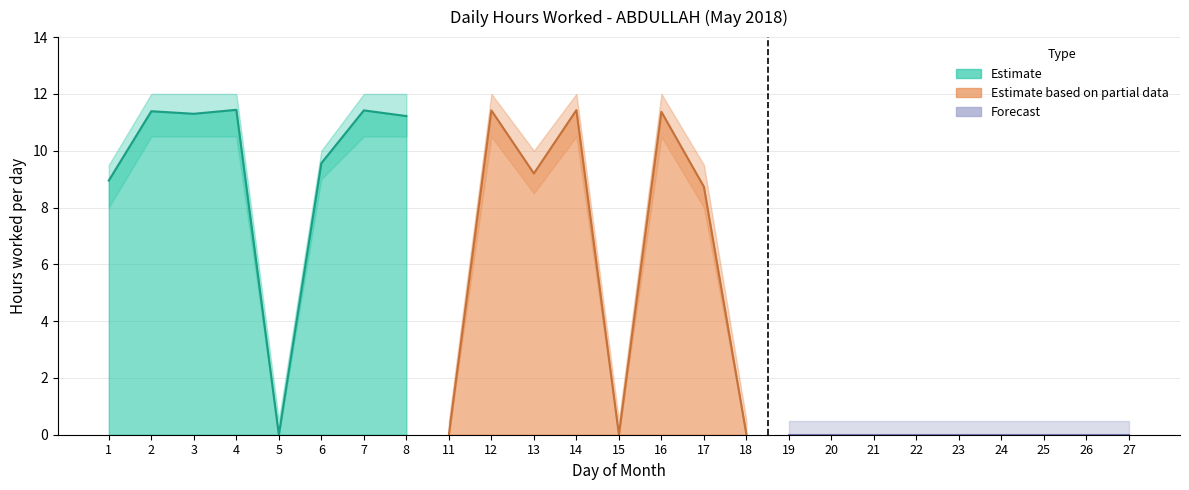

What is the value of the Upper Bound point at the 11th from the left?

10.0